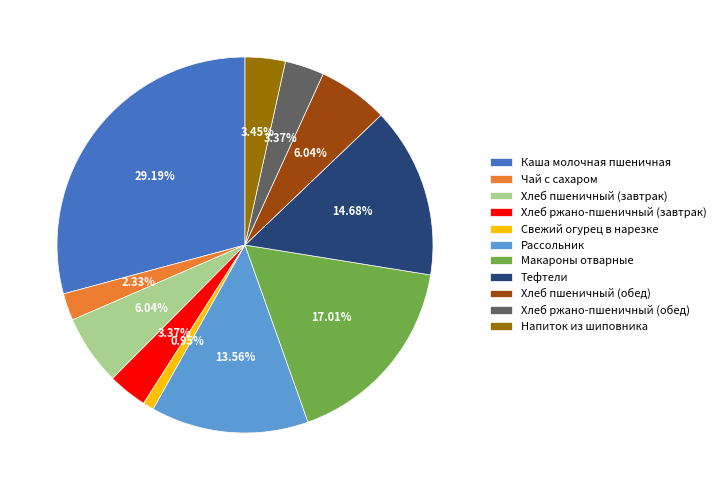

To the nearest percent, what is the average slice percentage?

9%